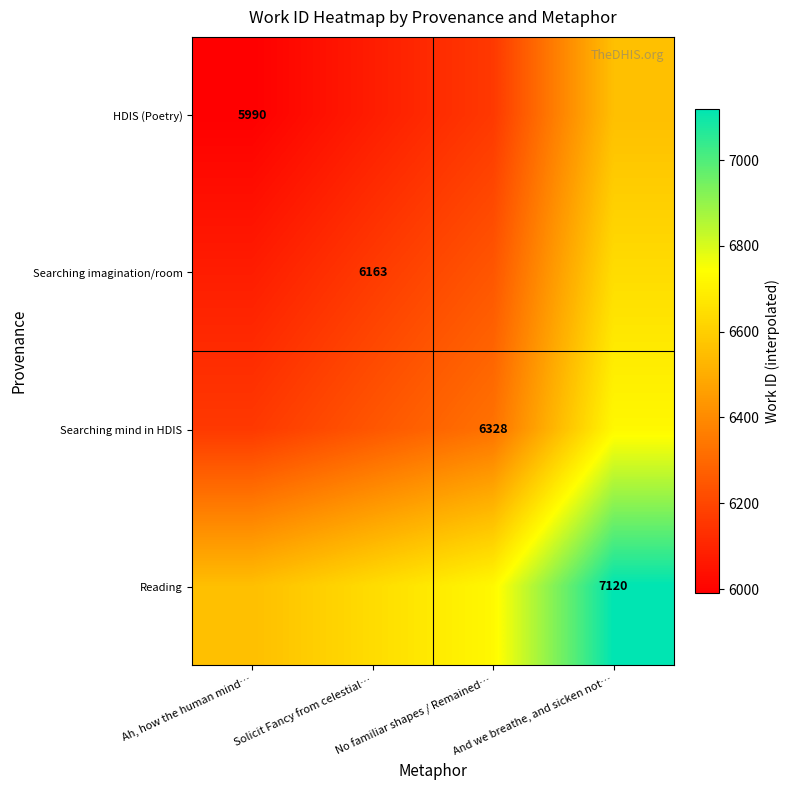

The HDIS (Poetry) series shows 9102.5 at Ah, how the human mind…. True or false?

False